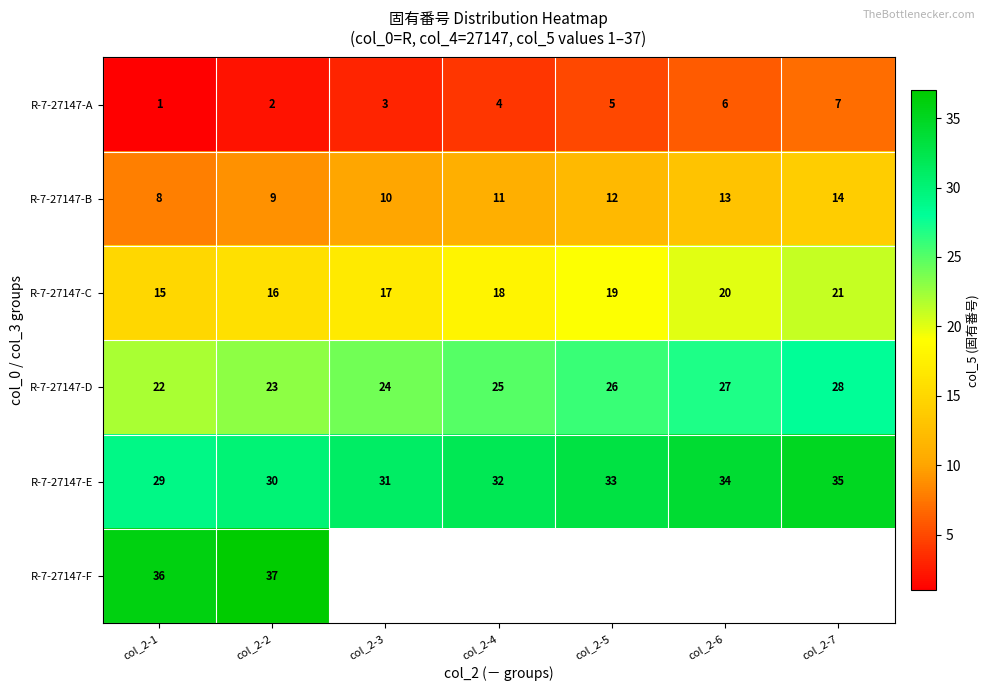

At how many categories does at least one series exceed 1?

7